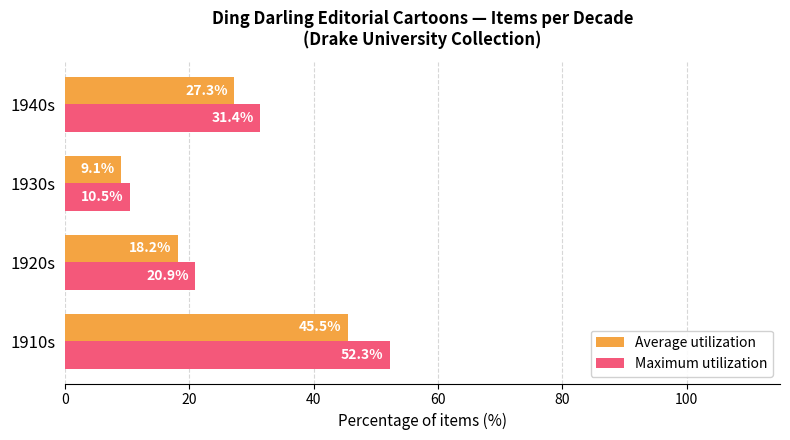

At 1910s, list the series in order from largest to smallest.

Maximum utilization, Average utilization